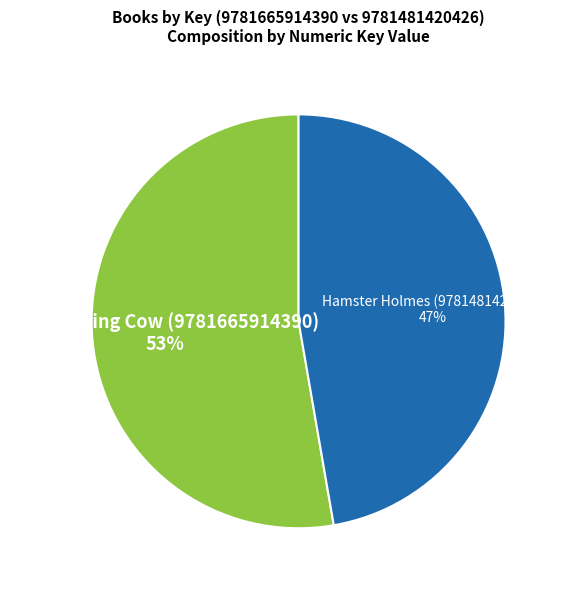

What is the smallest slice in the pie chart?

Hamster Holmes (9781481420426)